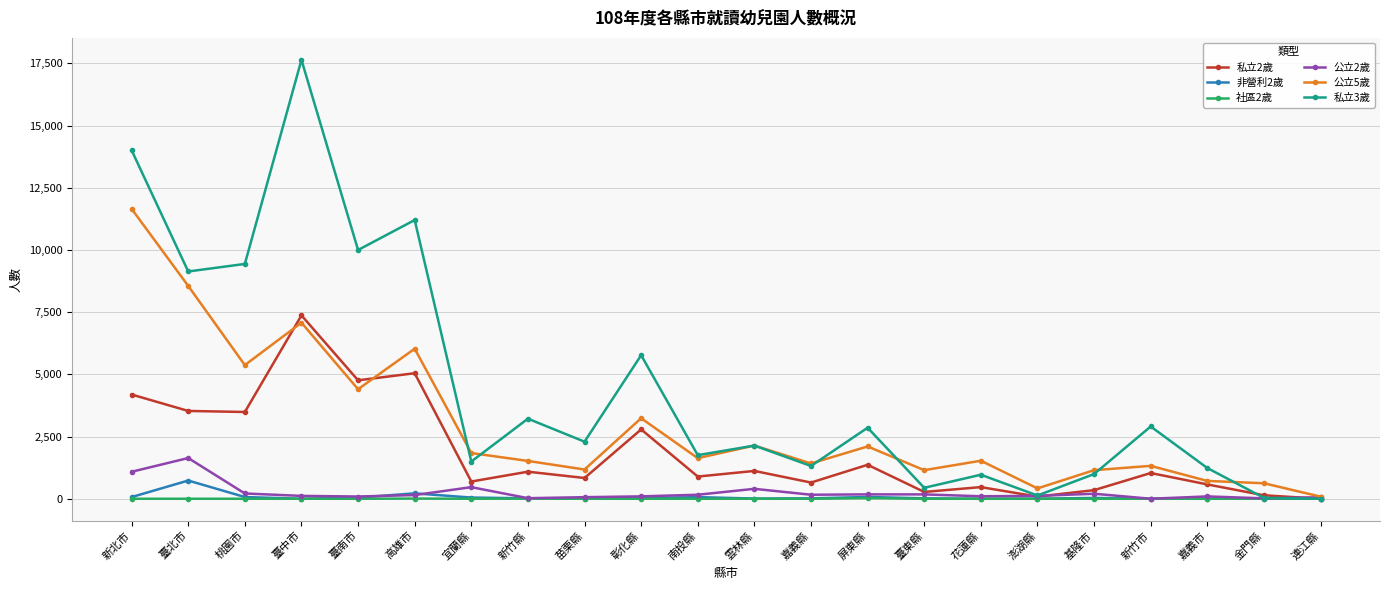

What is the difference between the maximum and second lowest values in the 非營利2歲 series?

732